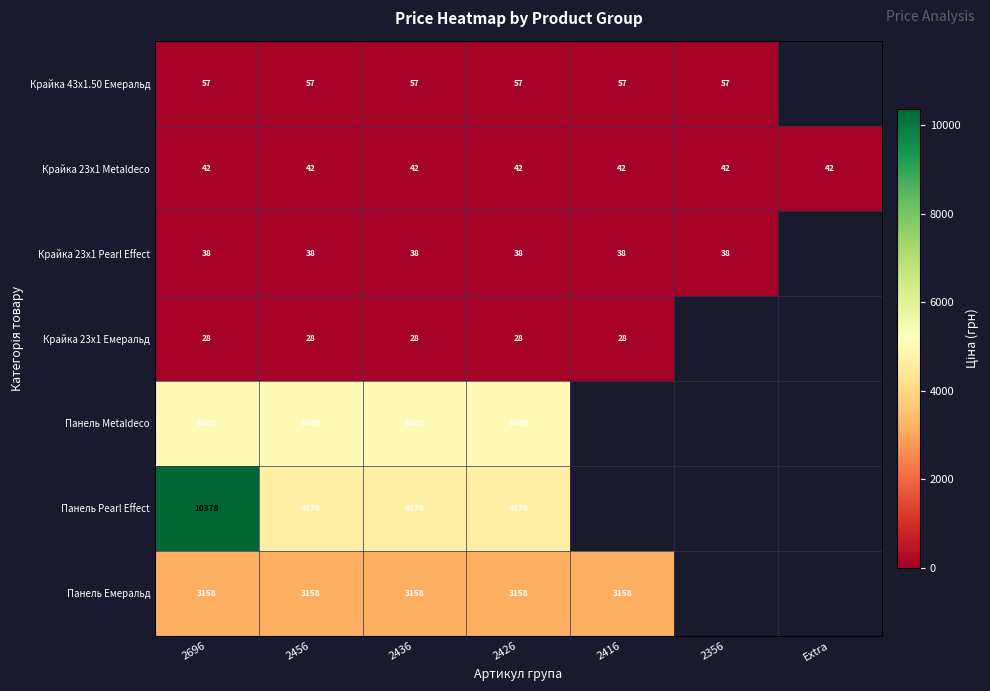

What is the sum of the Крайка 23x1 Metaldeco values at 2416 and 2436?

84